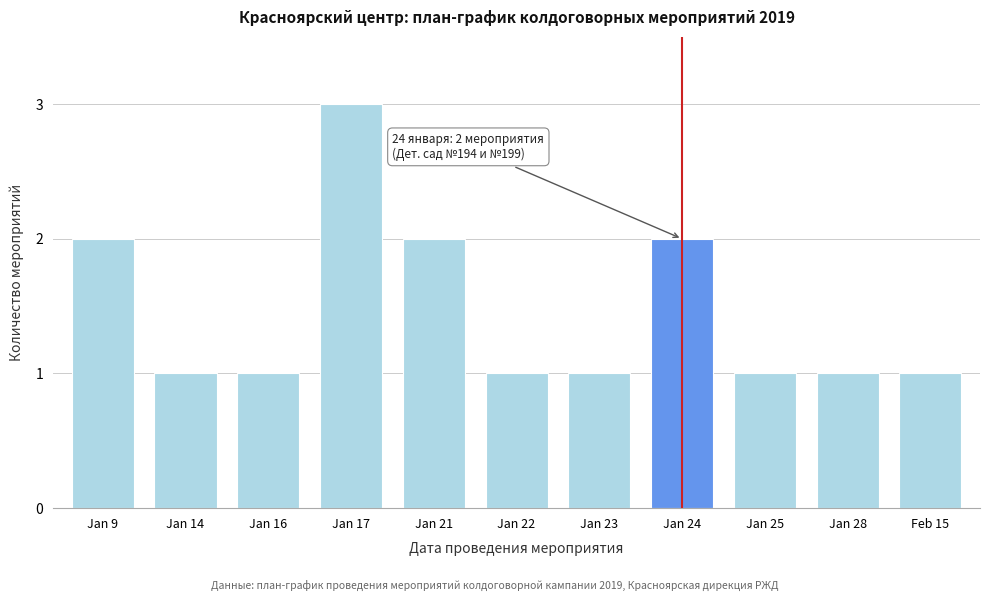

Reading left to right, extract all data points from this chart.

2	1	1	3	2	1	1	2	1	1	1